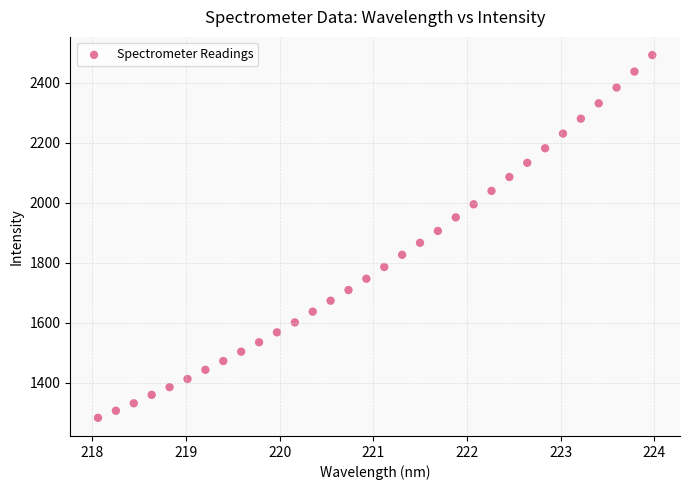

What is the range of Y values (max minus min)?

1208.3